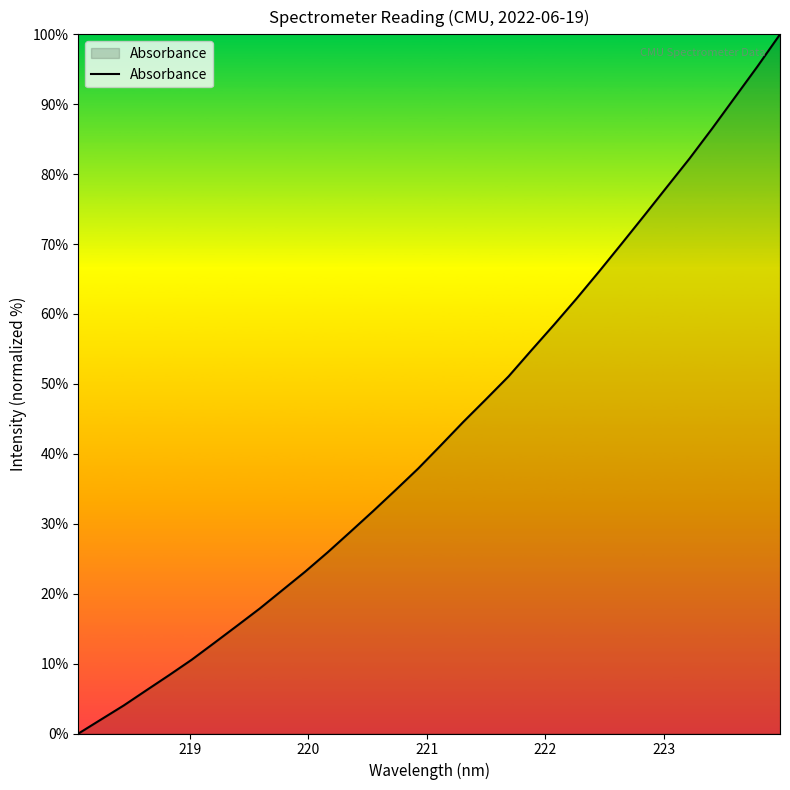

What is the difference between the maximum and minimum values?

100.0